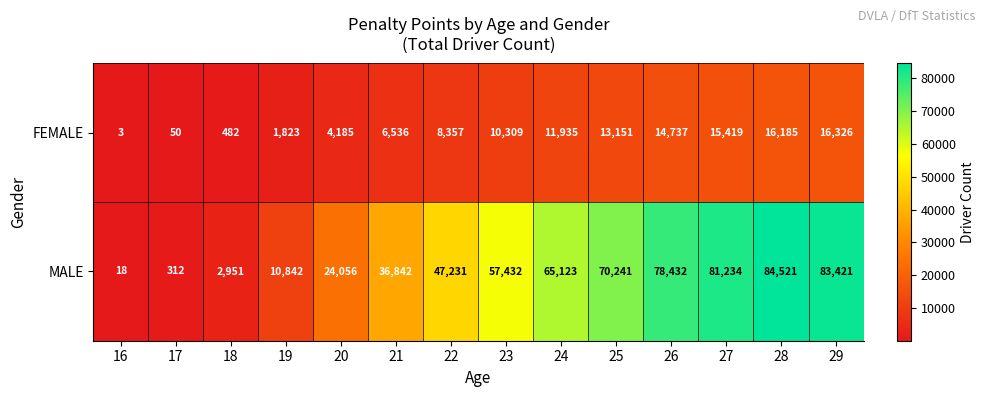

Between 17 and 21, which series saw the biggest shift?

MALE